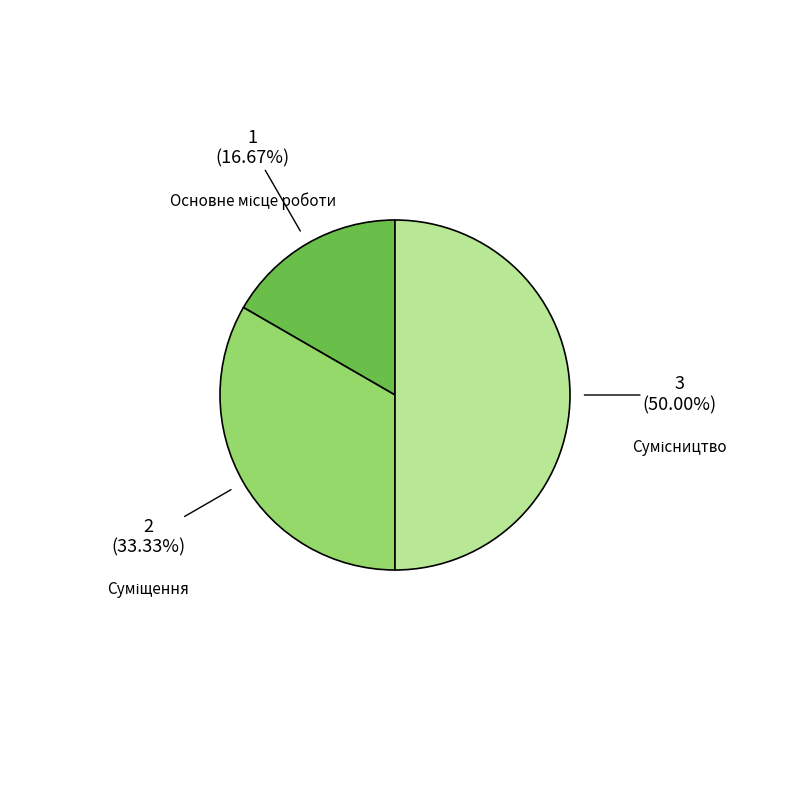

How many segments does this pie chart have?

3